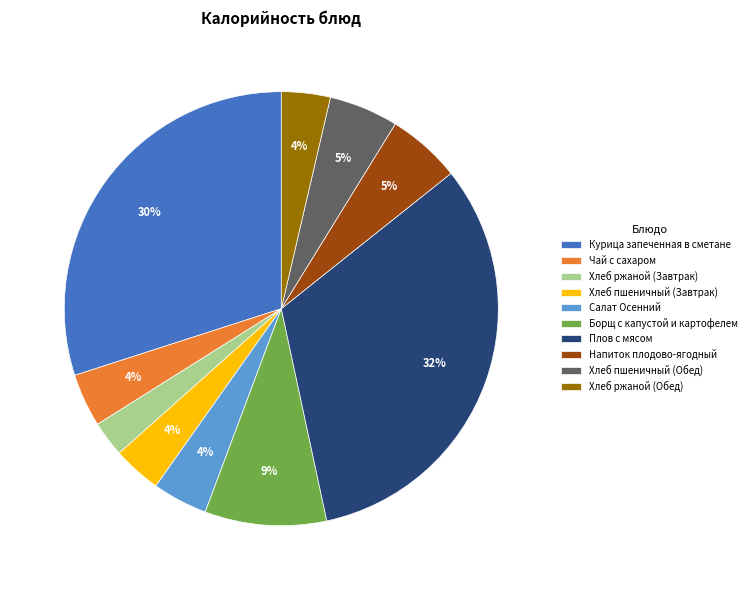

True or false: Салат Осенний accounts for 4% of the total.

True